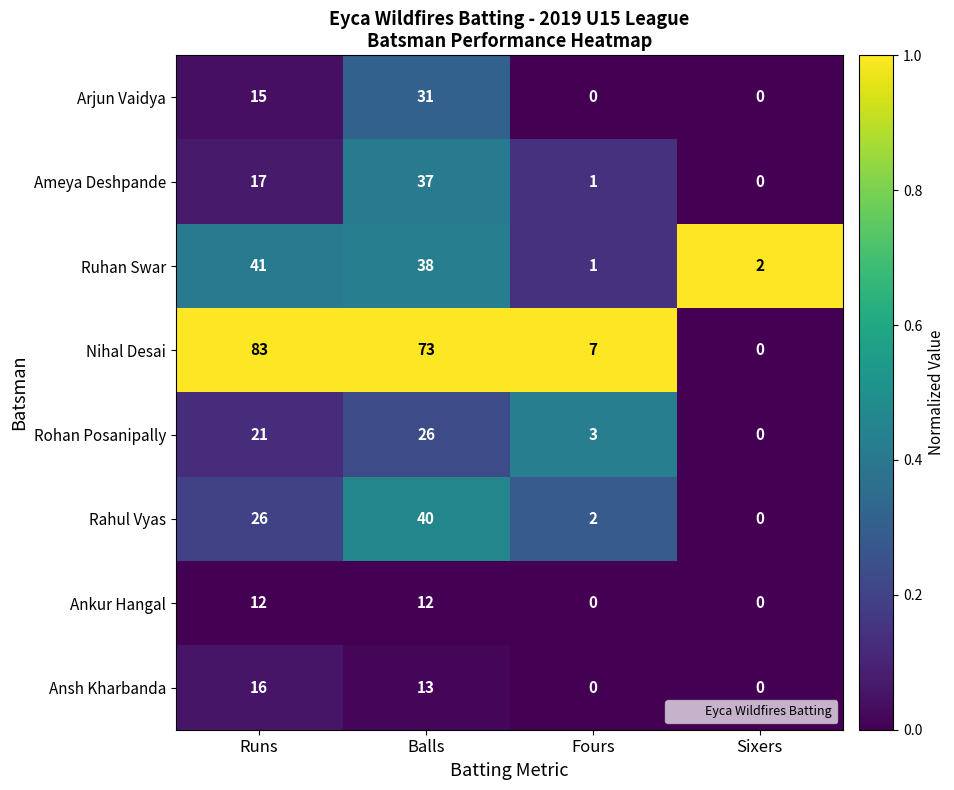

Count the number of categories in the chart.

4